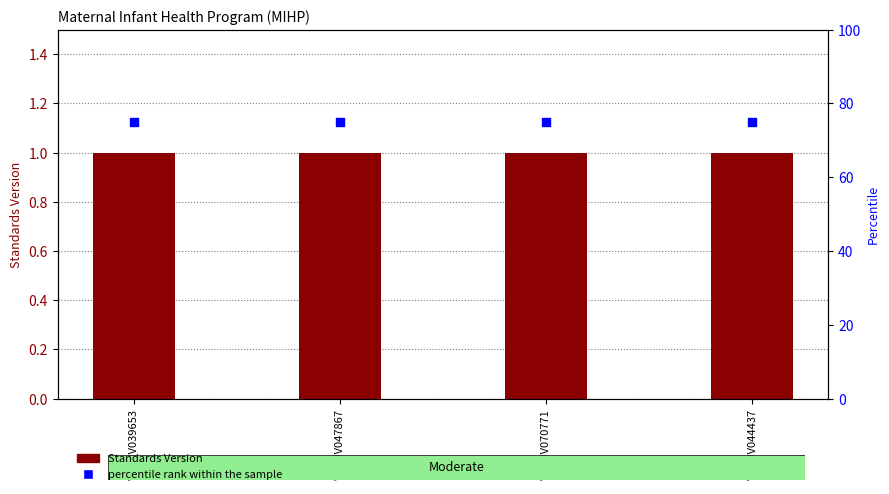

Is the value of Standards Version at WWHV070771 greater than the value of percentile rank within the sample at WWHV039653?

No